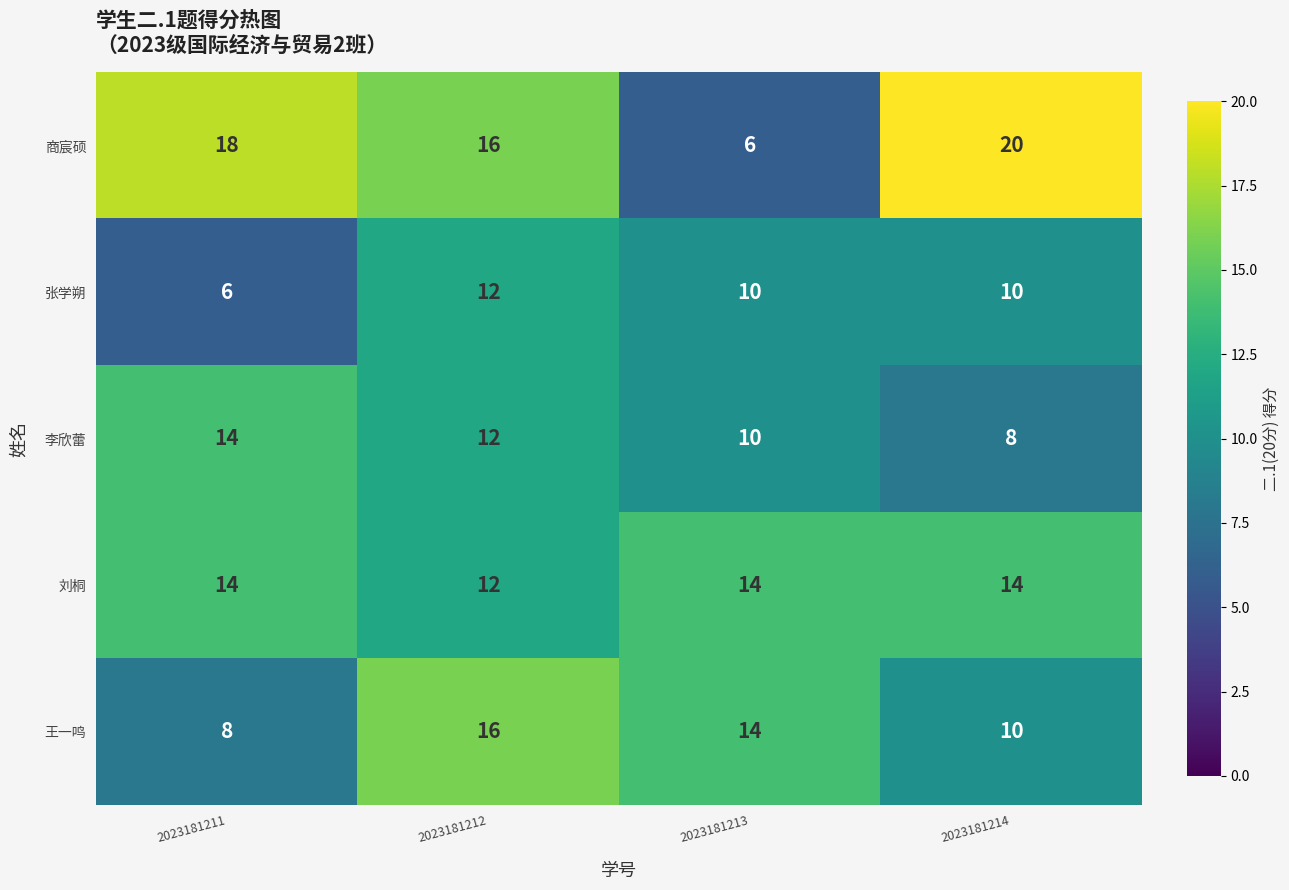

What is the spread (max minus min) of values at 2023181214?

12